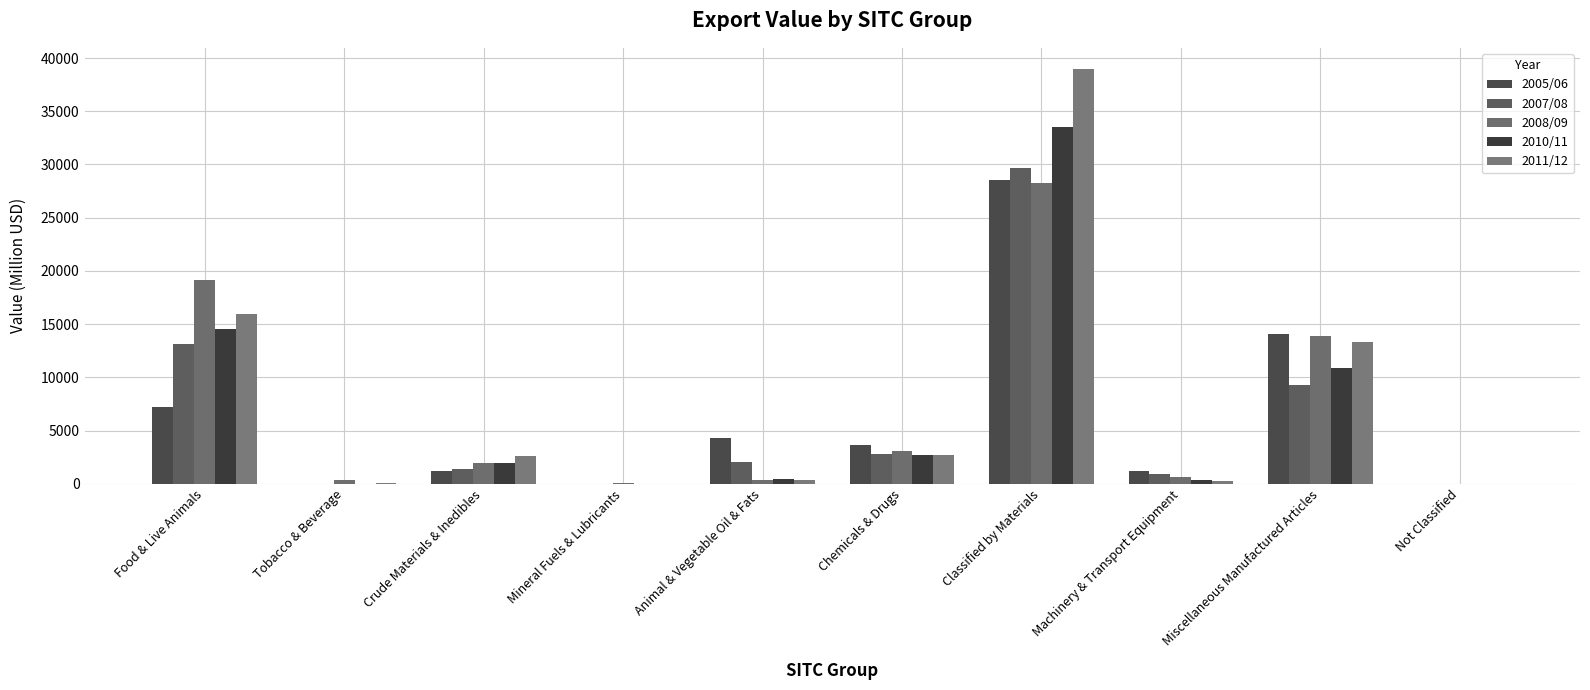

What is the value of the 2010/11 bar at the 5th from the left?

409.0